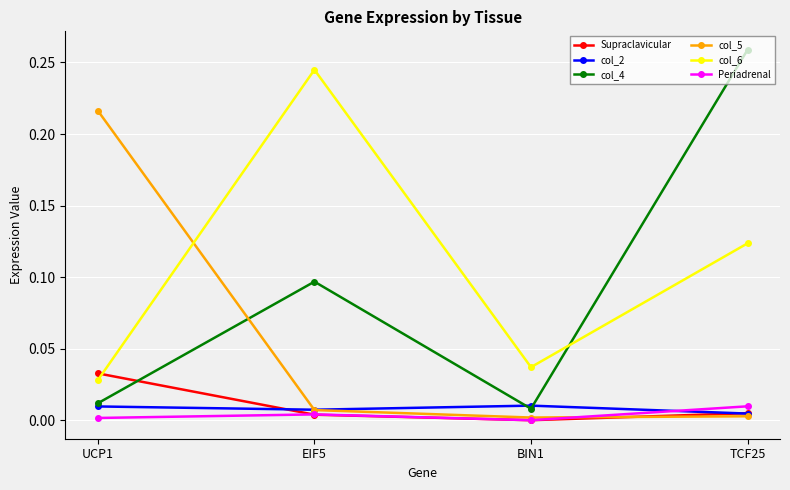

In col_2, how many points are lower than both neighbors (excluding endpoints)?

1